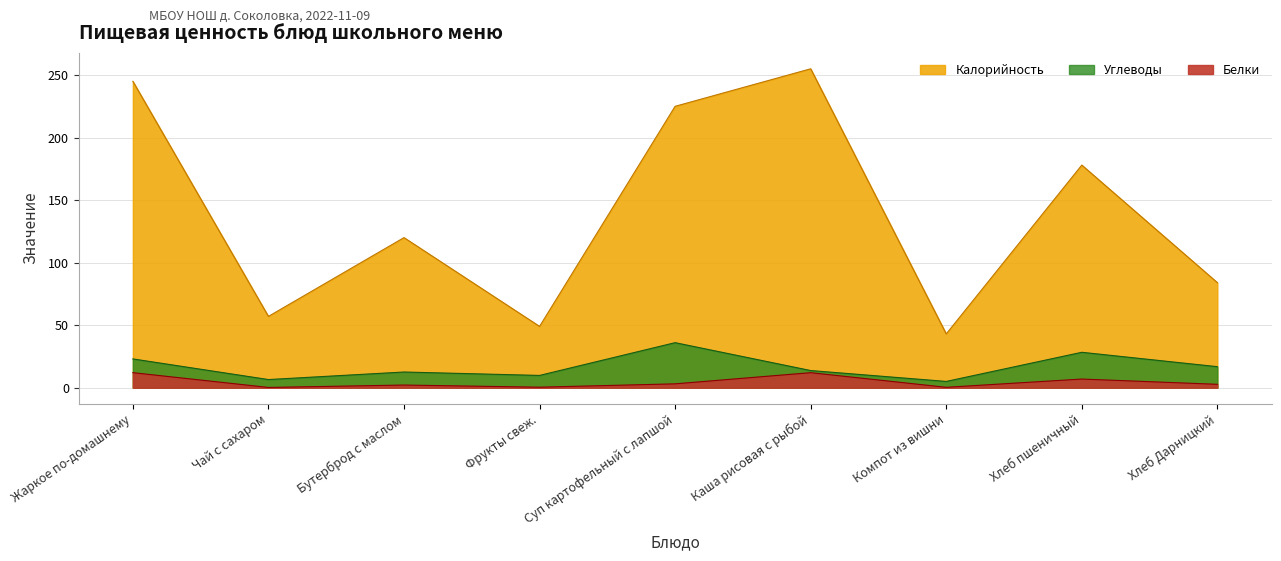

At which label does Углеводы reach its peak?

Суп картофельный с лапшой